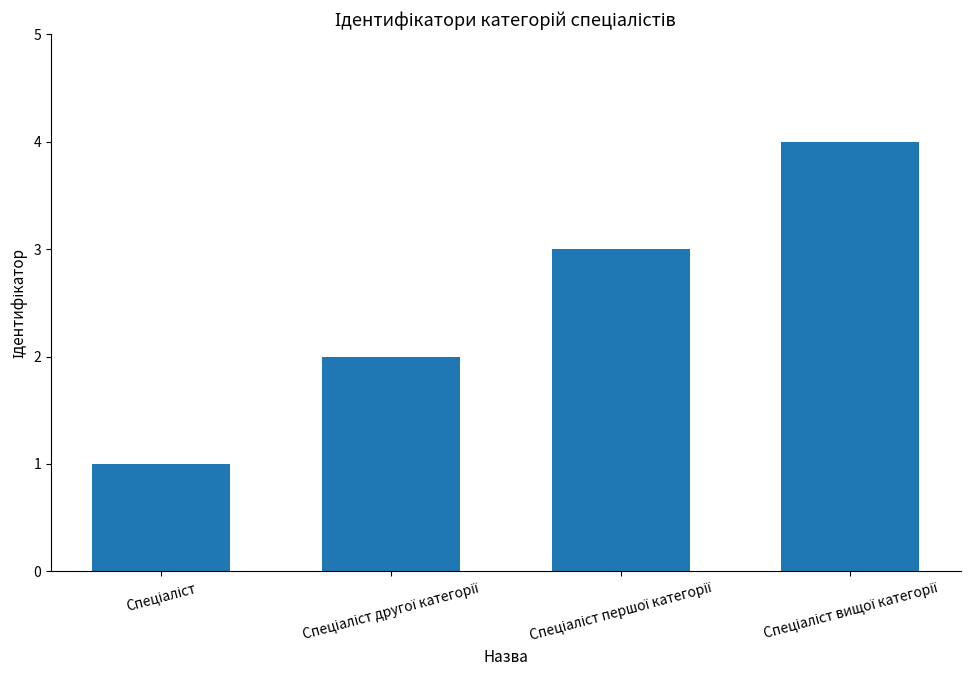

What is the greatest value displayed?

4